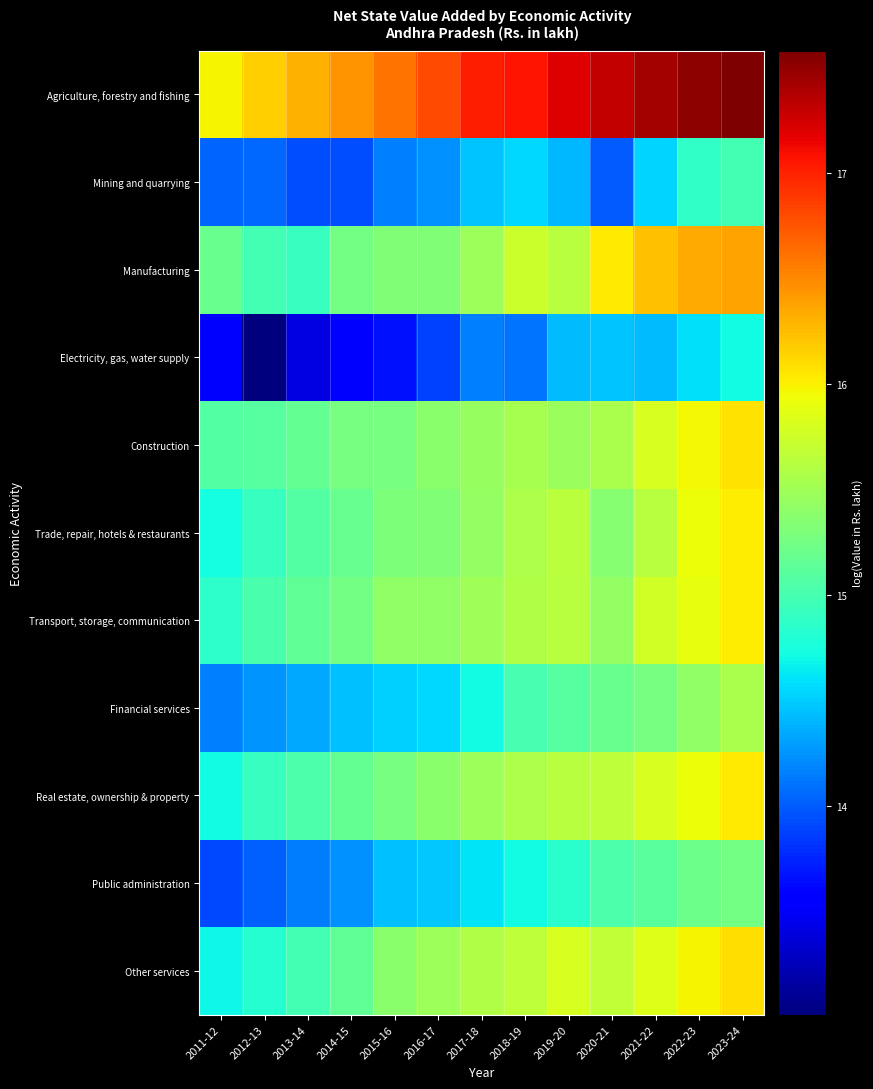

Reading right to left, what are all the values shown in this chart?

Agriculture, forestry and fishing: 2023-24=17.6	2022-23=17.5	2021-22=17.4	2020-21=17.3	2019-20=17.2	2018-19=17.1	2017-18=17.0	2016-17=16.8	2015-16=16.6	2014-15=16.4	2013-14=16.3	2012-13=16.2	2011-12=16.0
Mining and quarrying: 2023-24=15.0	2022-23=14.9	2021-22=14.5	2020-21=14.0	2019-20=14.4	2018-19=14.6	2017-18=14.5	2016-17=14.2	2015-16=14.2	2014-15=13.9	2013-14=13.9	2012-13=14.1	2011-12=14.0
Manufacturing: 2023-24=16.4	2022-23=16.3	2021-22=16.2	2020-21=16.0	2019-20=15.6	2018-19=15.7	2017-18=15.5	2016-17=15.3	2015-16=15.3	2014-15=15.2	2013-14=14.9	2012-13=15.0	2011-12=15.2
Electricity, gas, water supply: 2023-24=14.7	2022-23=14.6	2021-22=14.4	2020-21=14.5	2019-20=14.4	2018-19=14.1	2017-18=14.2	2016-17=13.9	2015-16=13.7	2014-15=13.6	2013-14=13.4	2012-13=13.0	2011-12=13.5
Construction: 2023-24=16.1	2022-23=16.0	2021-22=15.8	2020-21=15.6	2019-20=15.5	2018-19=15.5	2017-18=15.4	2016-17=15.4	2015-16=15.3	2014-15=15.3	2013-14=15.2	2012-13=15.1	2011-12=15.1
Trade, repair, hotels & restaurants: 2023-24=16.0	2022-23=15.9	2021-22=15.6	2020-21=15.4	2019-20=15.6	2018-19=15.6	2017-18=15.4	2016-17=15.3	2015-16=15.3	2014-15=15.2	2013-14=15.1	2012-13=14.9	2011-12=14.7
Transport, storage, communication: 2023-24=16.0	2022-23=15.9	2021-22=15.8	2020-21=15.4	2019-20=15.6	2018-19=15.6	2017-18=15.5	2016-17=15.4	2015-16=15.4	2014-15=15.3	2013-14=15.1	2012-13=15.0	2011-12=14.9
Financial services: 2023-24=15.5	2022-23=15.4	2021-22=15.3	2020-21=15.2	2019-20=15.1	2018-19=15.0	2017-18=14.7	2016-17=14.6	2015-16=14.5	2014-15=14.4	2013-14=14.3	2012-13=14.3	2011-12=14.2
Real estate, ownership & property: 2023-24=16.0	2022-23=15.9	2021-22=15.8	2020-21=15.7	2019-20=15.6	2018-19=15.6	2017-18=15.5	2016-17=15.4	2015-16=15.3	2014-15=15.2	2013-14=15.0	2012-13=14.9	2011-12=14.7
Public administration: 2023-24=15.2	2022-23=15.2	2021-22=15.1	2020-21=15.0	2019-20=14.8	2018-19=14.7	2017-18=14.6	2016-17=14.5	2015-16=14.4	2014-15=14.2	2013-14=14.1	2012-13=14.0	2011-12=13.9
Other services: 2023-24=16.1	2022-23=16.0	2021-22=15.8	2020-21=15.7	2019-20=15.8	2018-19=15.7	2017-18=15.6	2016-17=15.5	2015-16=15.4	2014-15=15.1	2013-14=15.0	2012-13=14.8	2011-12=14.7